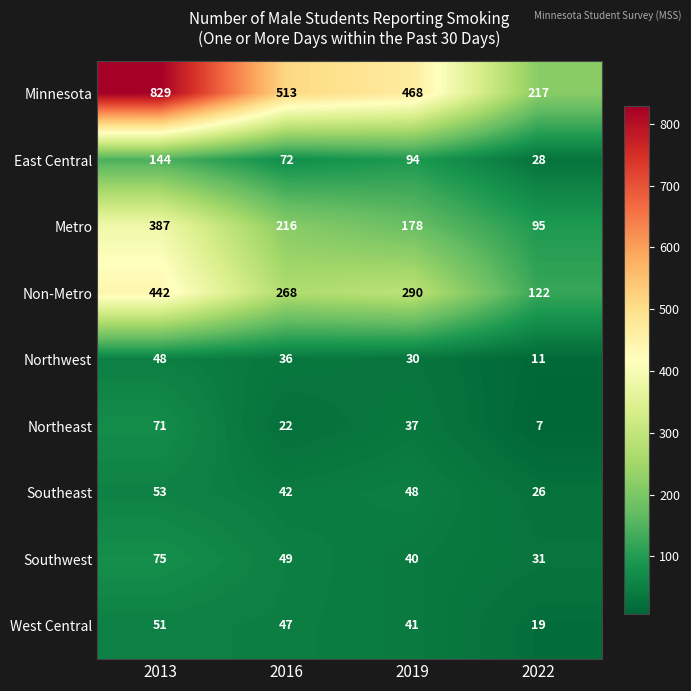

What is the sum of all Metro values?

876